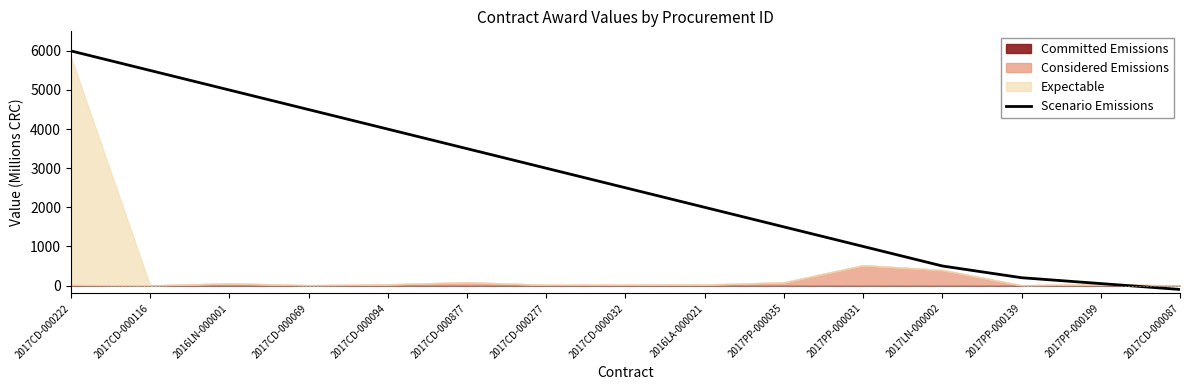

List the labels in order of value, largest first.

2017CD-000222, 2017CD-000116, 2016LN-000001, 2017CD-000069, 2017CD-000094, 2017CD-000877, 2017CD-000277, 2017CD-000032, 2016LA-000021, 2017PP-000035, 2017PP-000031, 2017LN-000002, 2017PP-000139, 2017PP-000199, 2017CD-000087